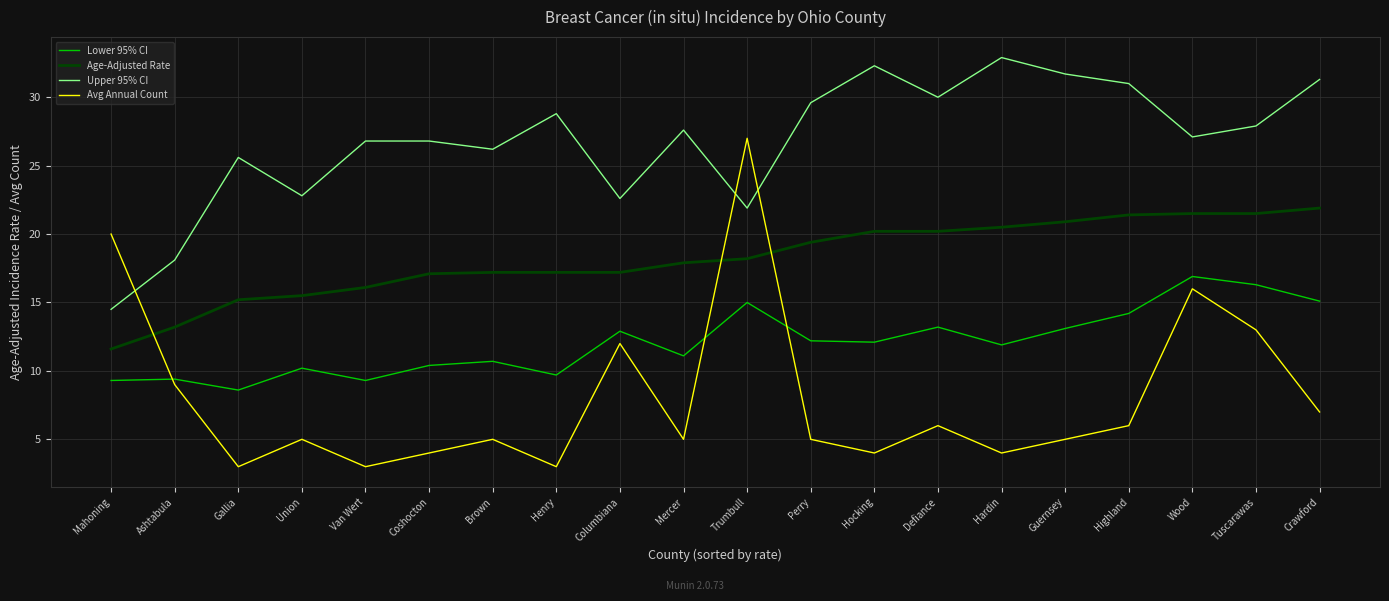

What position from the left is Perry?

12